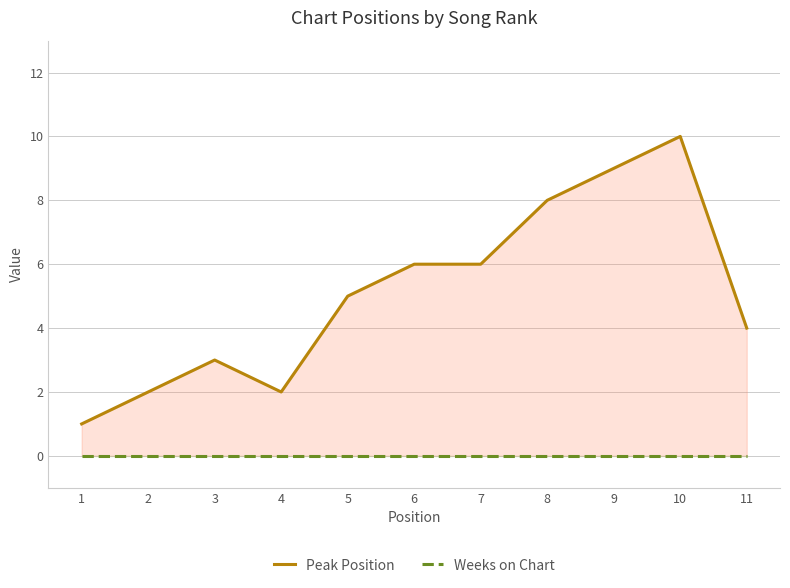

Between 8 and 10, which is larger?

10